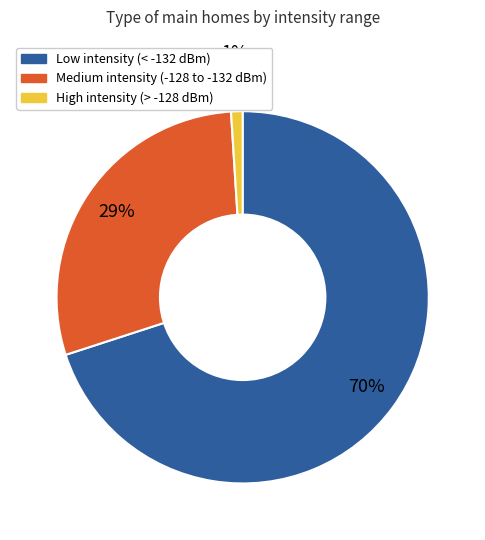

To the nearest percent, what is the difference between the largest and smallest slice percentages?

69%